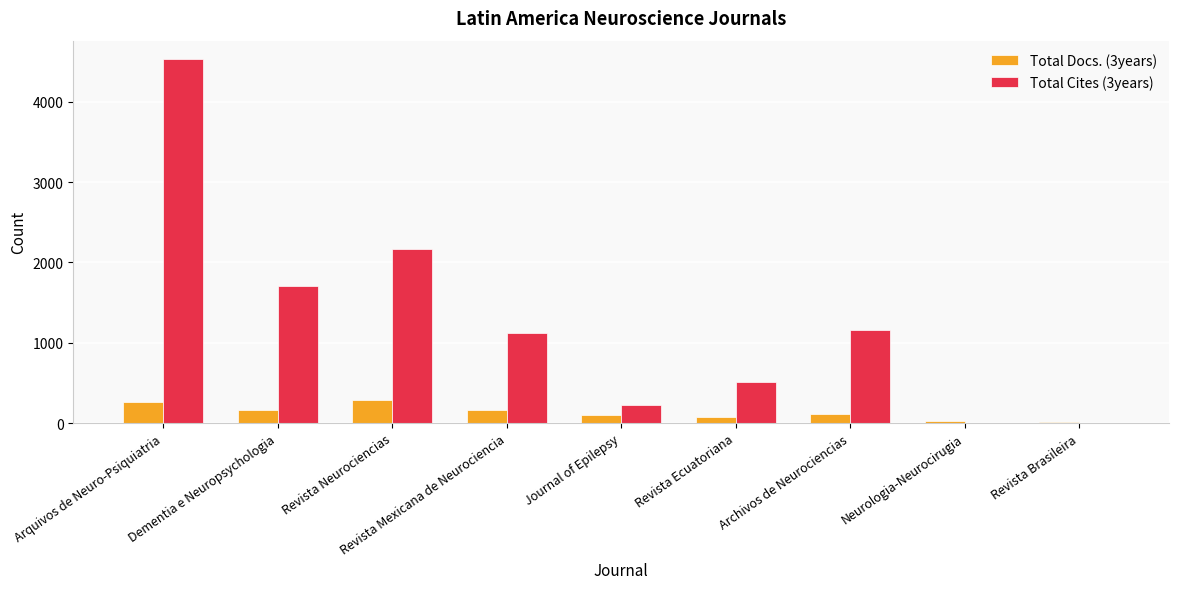

How many groups of bars are there?

9